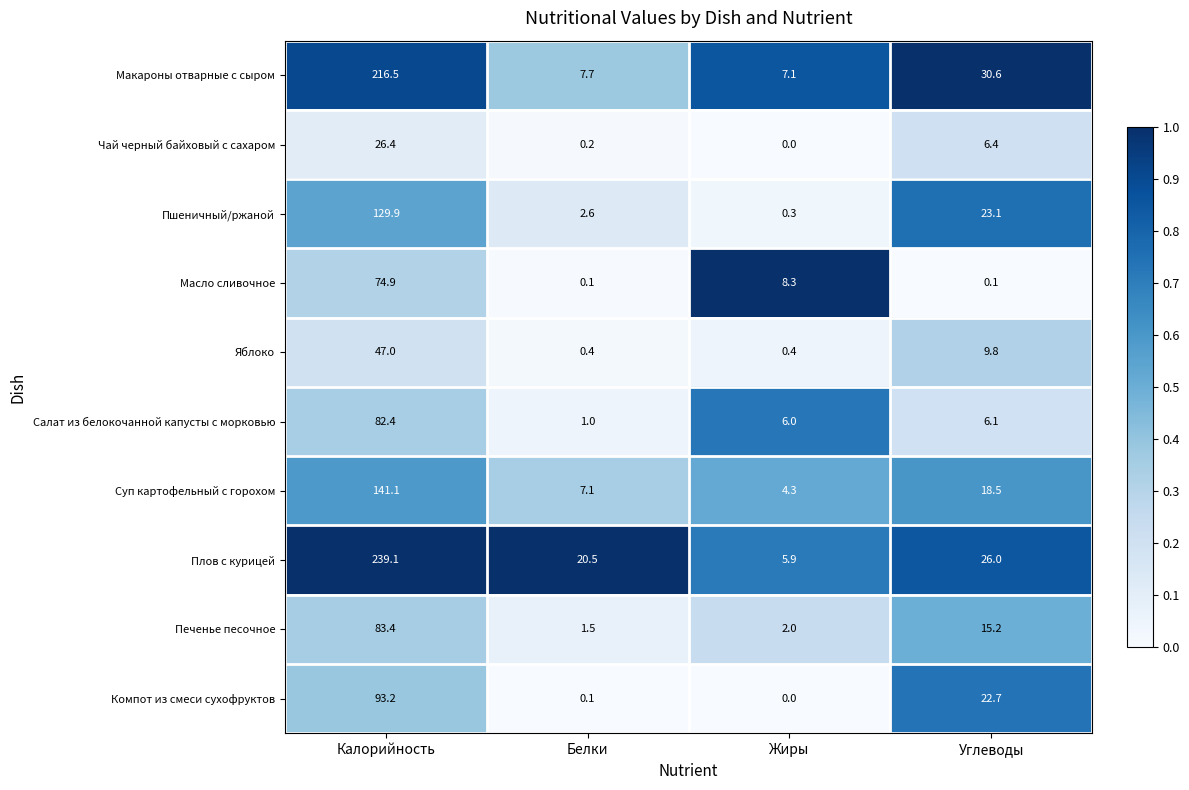

Which series has the largest range (max minus min)?

Плов с курицей